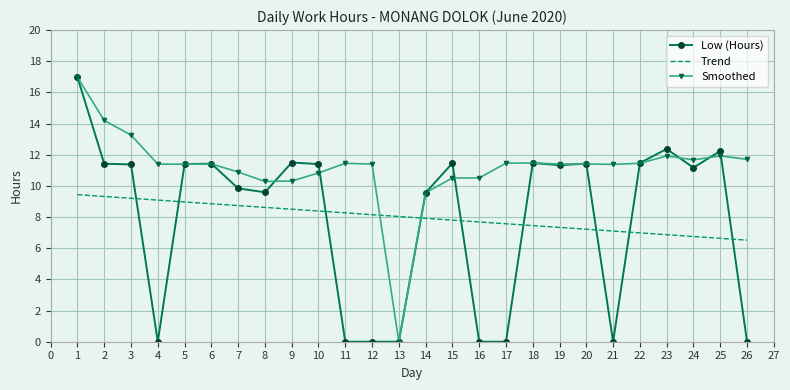

Where do Smoothed and Trend first cross each other?

12 and 13